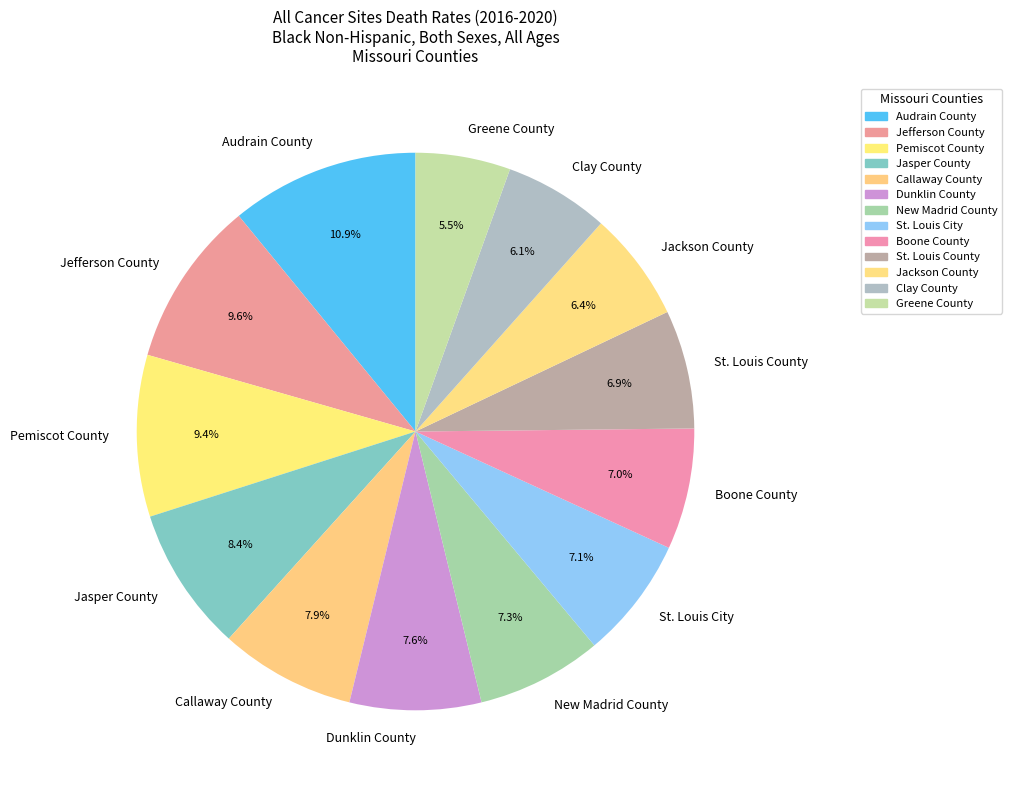

Which slice is the smallest?

Greene County